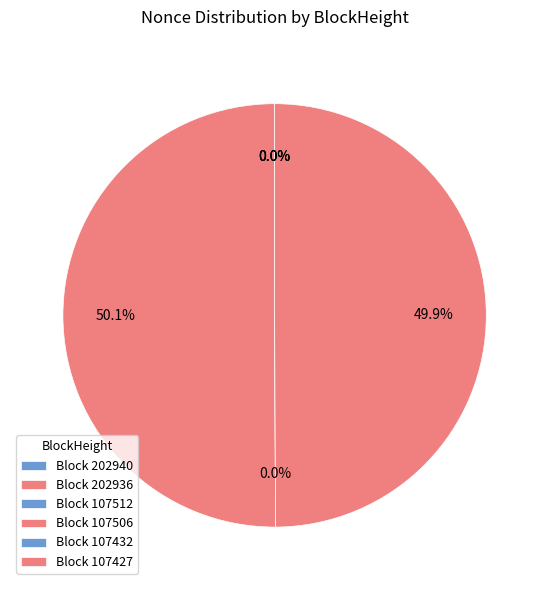

Is there a majority slice in this chart?

Yes